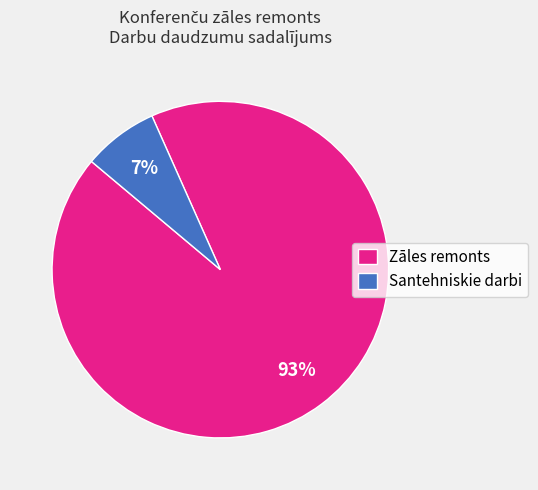

How many slices are in this pie chart?

2